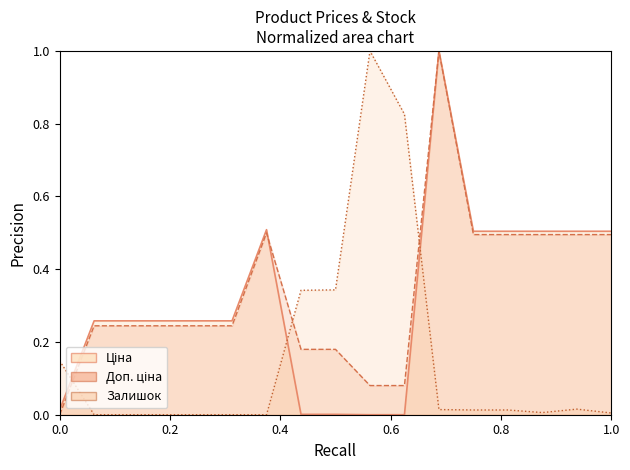

Between 239752197 and 239792196, which is larger?

239792196